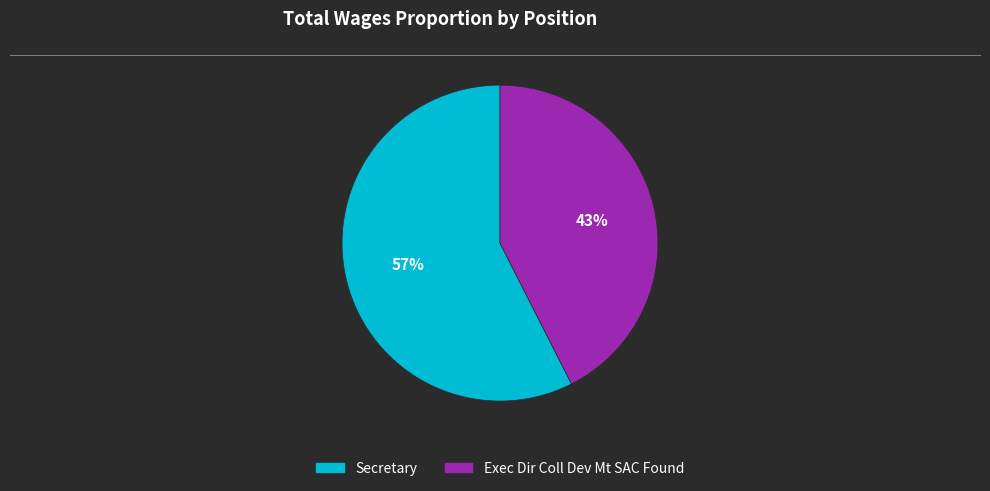

How many slices are in this pie chart?

2